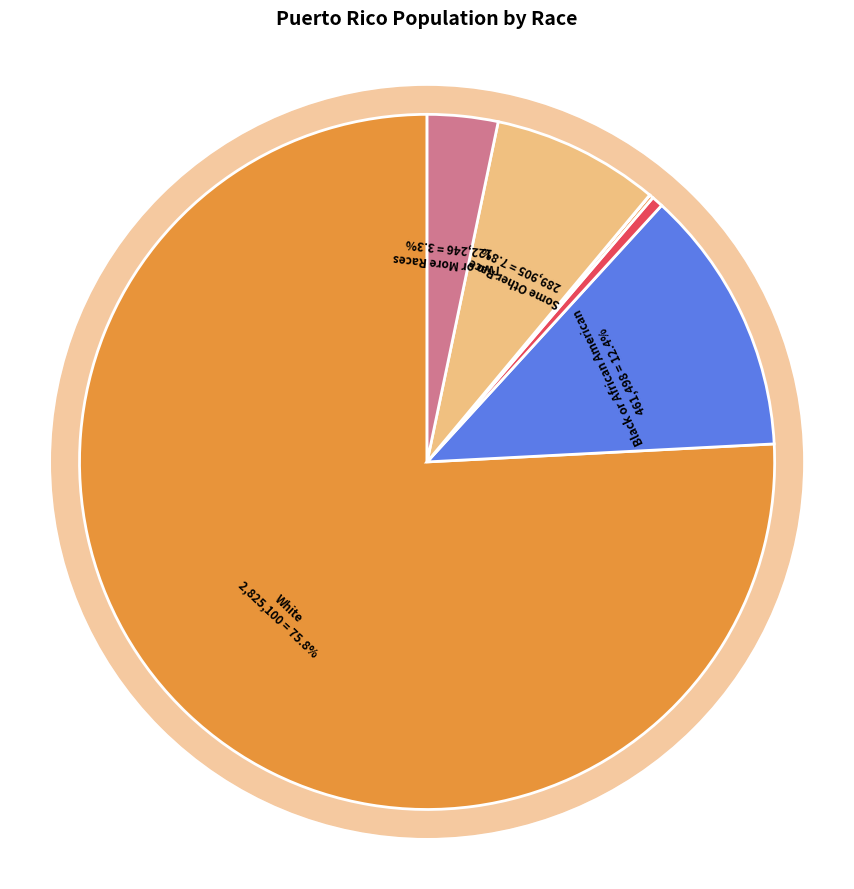

The Asian alone slice represents 15% of the pie. True or false?

False